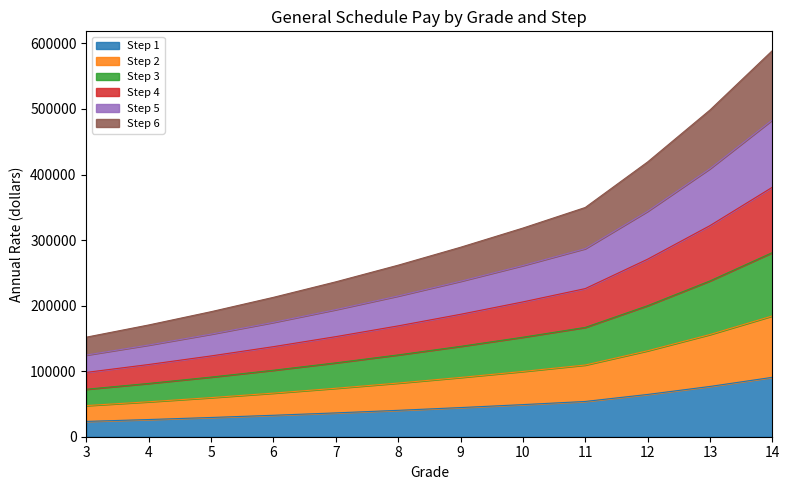

At which category is the sum across all series the highest?

14